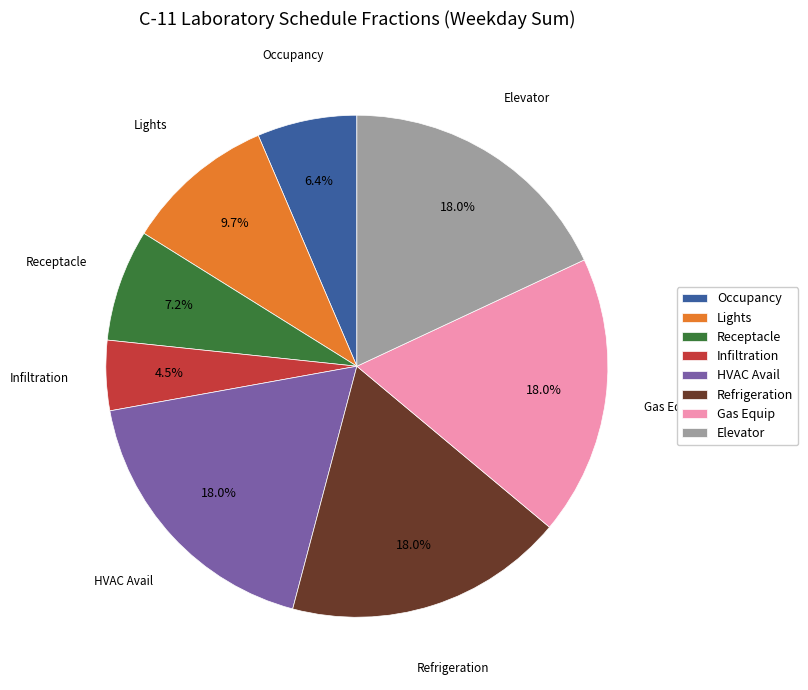

To the nearest percent, what is the combined percentage of Refrigeration and Lights?

28%